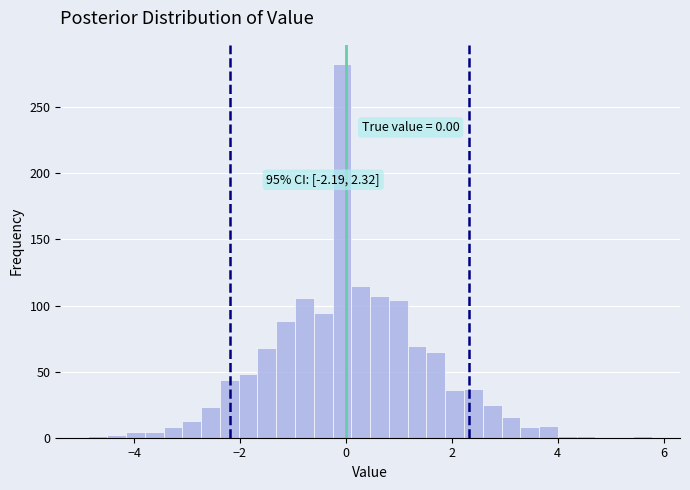

Around what value on the x-axis is the tallest bar? Give the approximate position of its centre, as read against the axis.

0.0